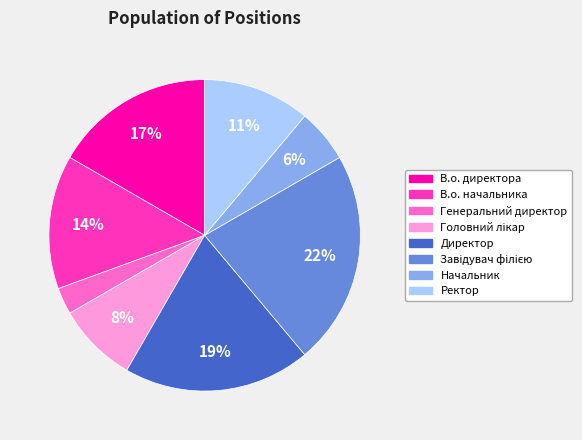

Does Генеральний директор represent more than half of the total?

No